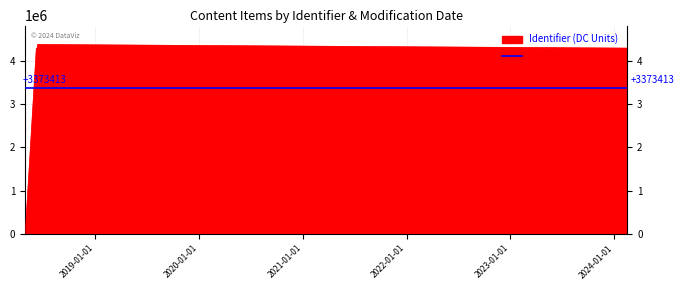

How many interior local peaks (higher than both neighbors) does the data have?

1